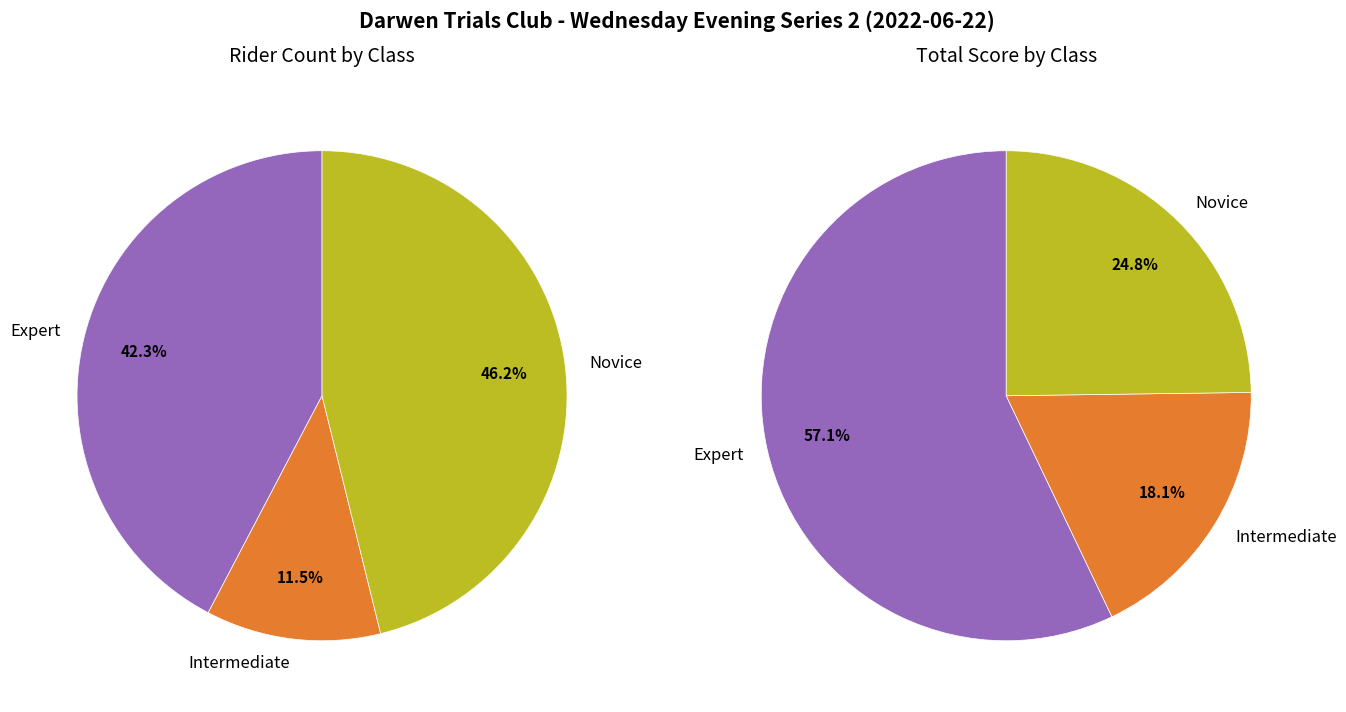

What is the change in value from Intermediate to Novice?

+9